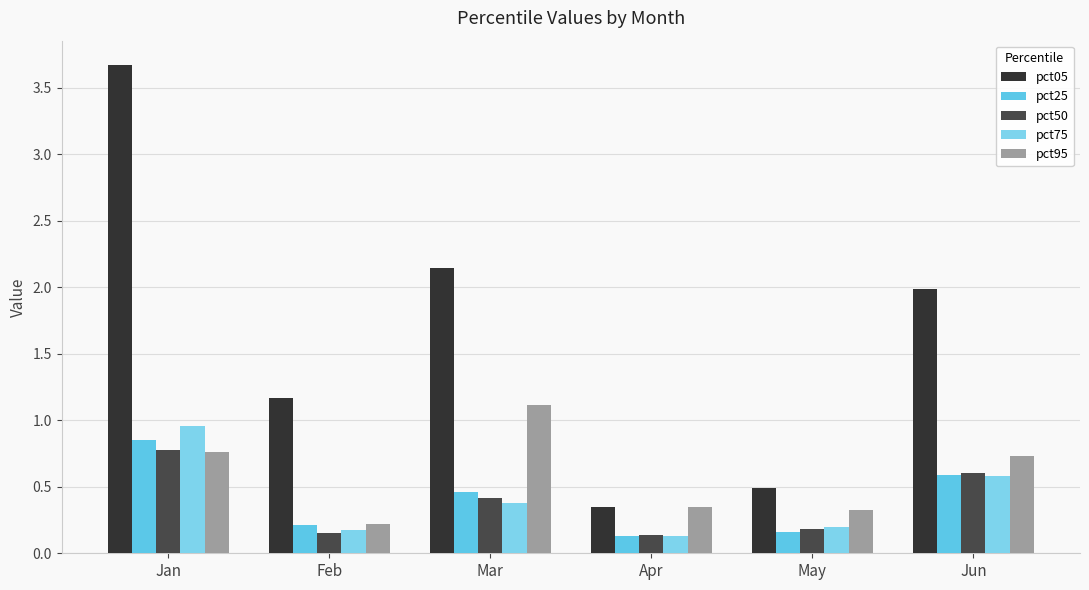

Which series has the widest spread of values?

pct05